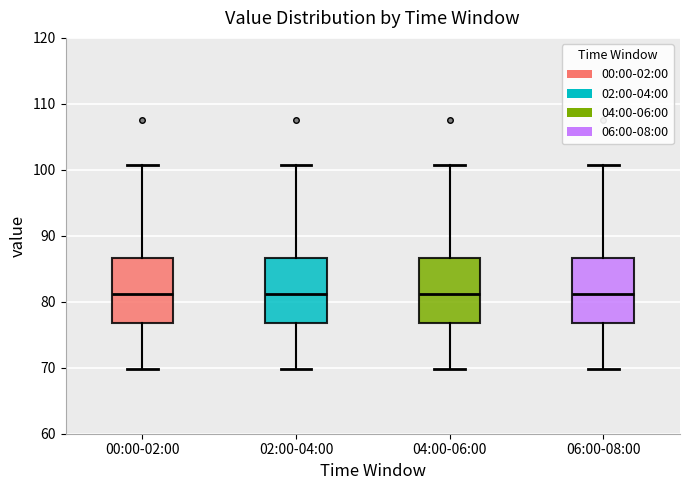

Reading left to right, transcribe this box plot: for each box, give where its median line is, the range the box spans, and where its two whiskers end, as read against the y-axis. The values are not printed on the chart, so give them approximately, as read against the axis.

00:00-02:00: median 81, box 77 to 87, whiskers 70 to 101
02:00-04:00: median 81, box 77 to 87, whiskers 70 to 101
04:00-06:00: median 81, box 77 to 87, whiskers 70 to 101
06:00-08:00: median 81, box 77 to 87, whiskers 70 to 101